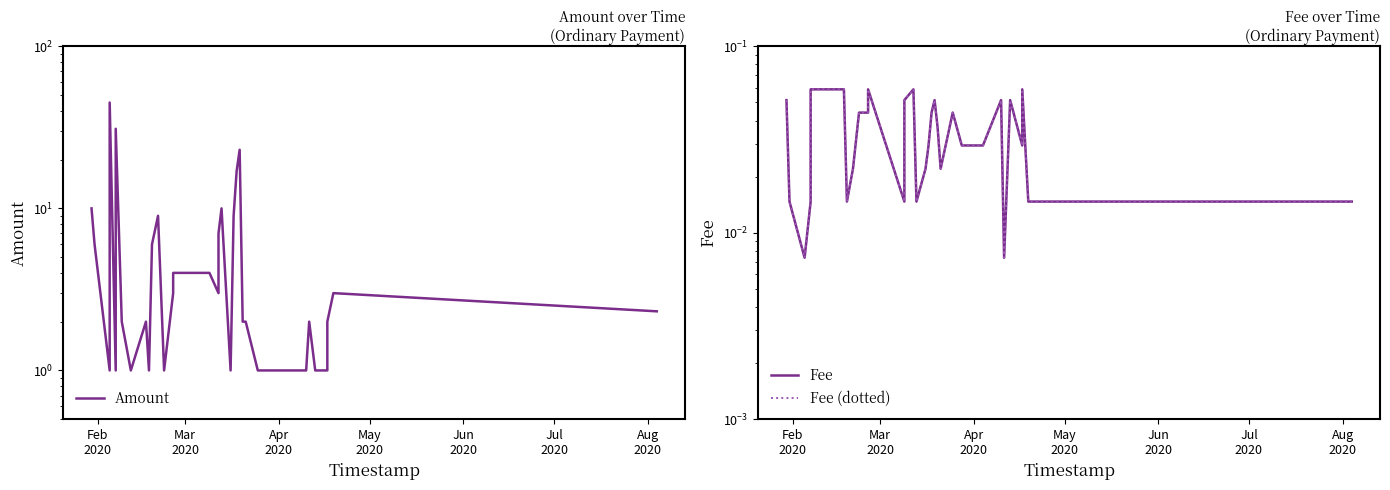

How many distinct data groups are displayed?

3